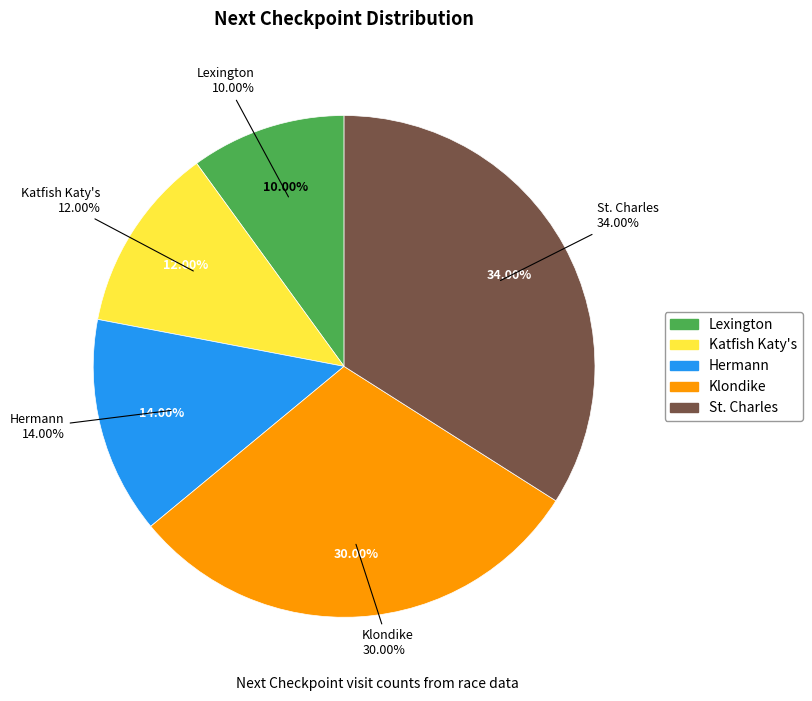

How much of the chart is everything except Katfish Katy's?

88.0%